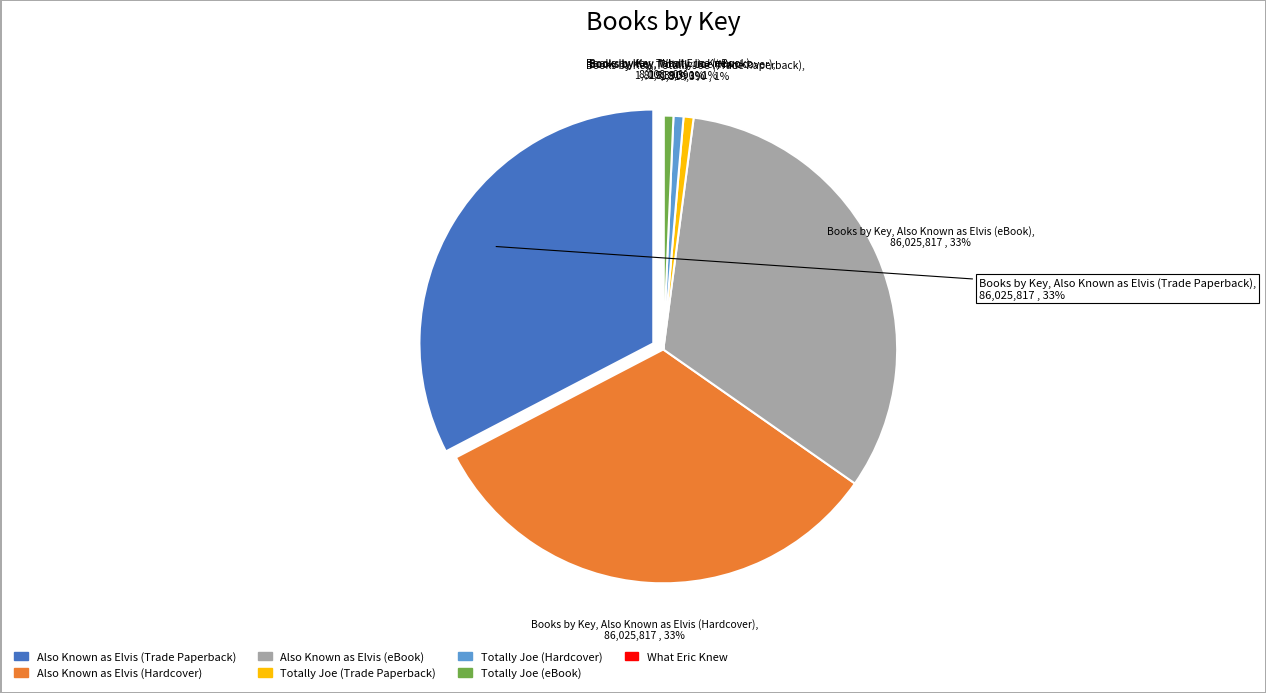

Is there any slice that represents more than half of the pie?

No